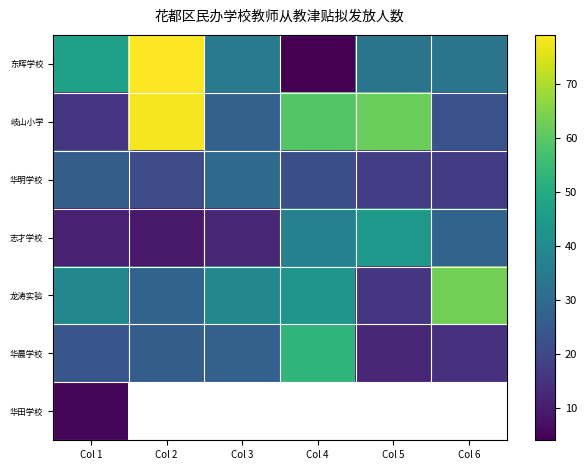

Rank the series at Col 3 from lowest to highest value.

志才学校, 岐山小学, 华晨学校, 华明学校, 东晖学校, 龙涛实验, 华田学校